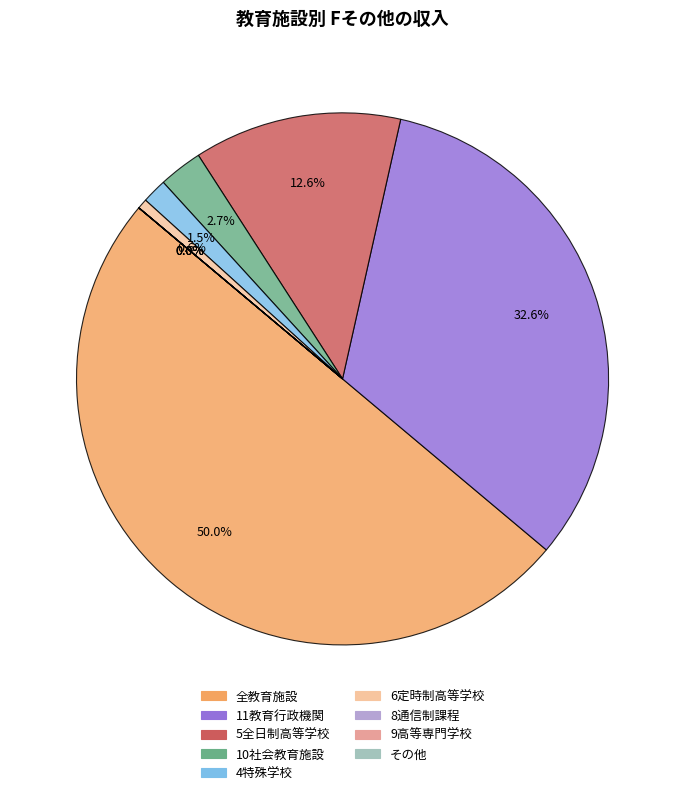

What percentage is NOT represented by 10社会教育施設?

97.3%